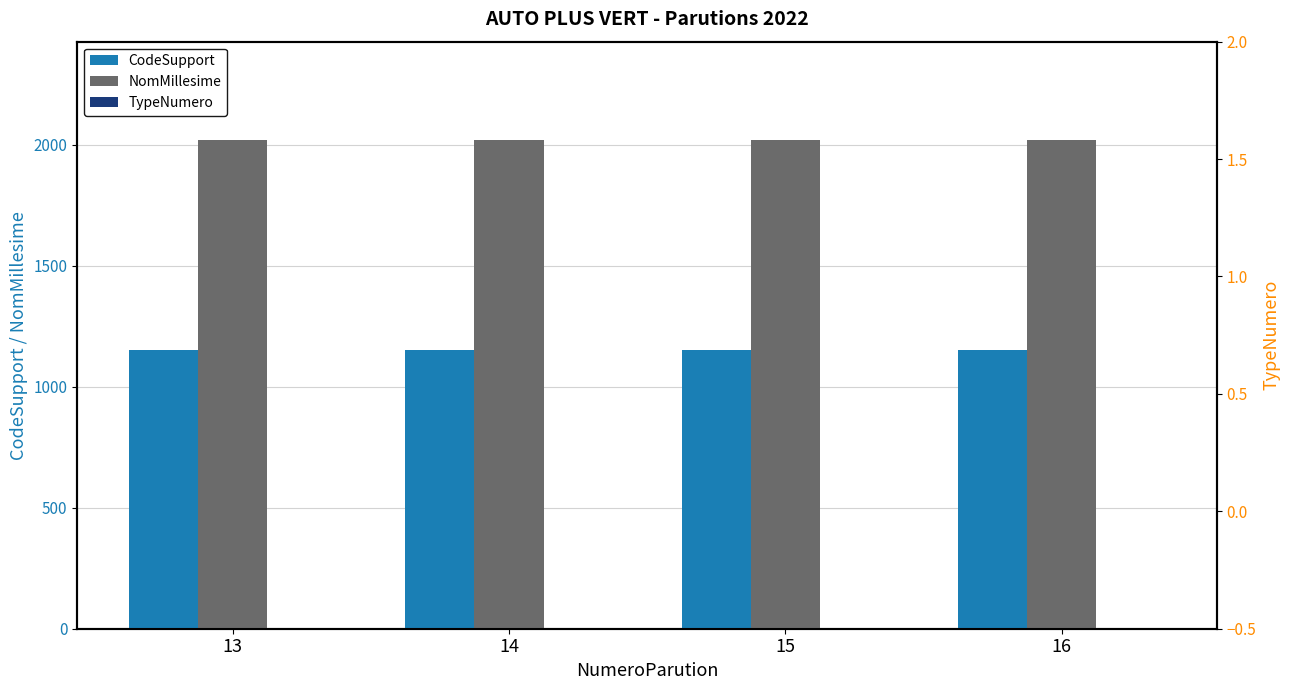

What is the difference between the highest and lowest values at 13?

2022